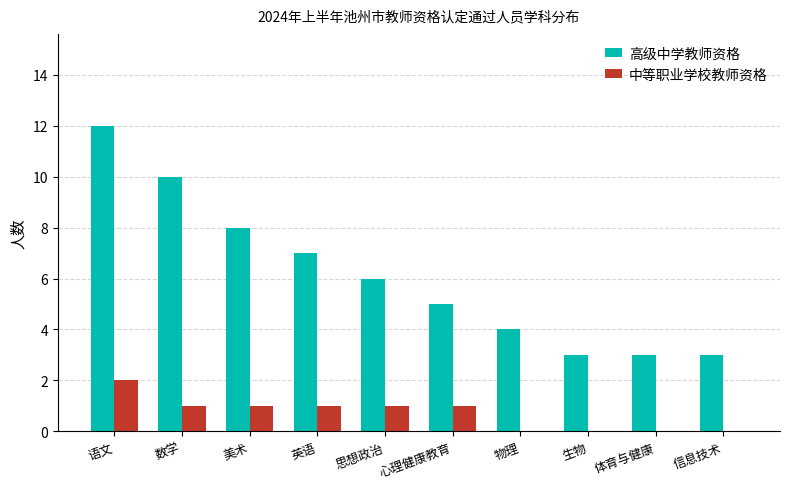

The value of 高级中学教师资格 at 美术 is 11. True or false?

False